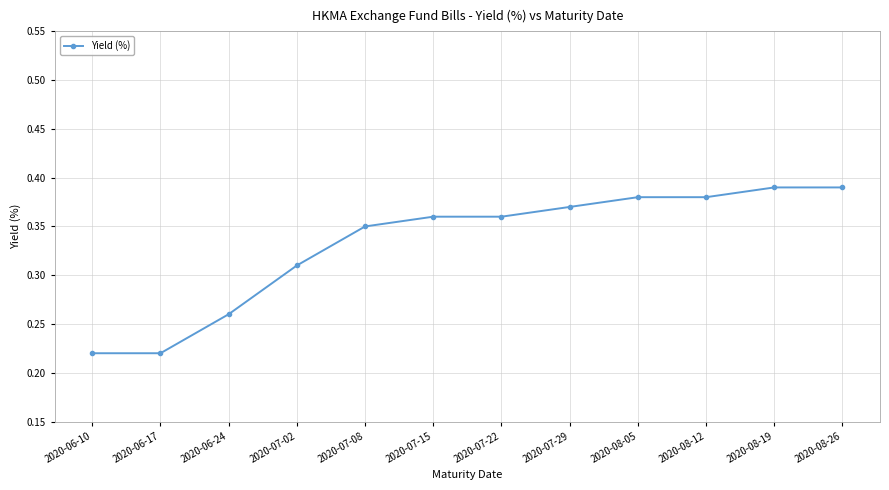

How many distinct data groups are displayed?

1